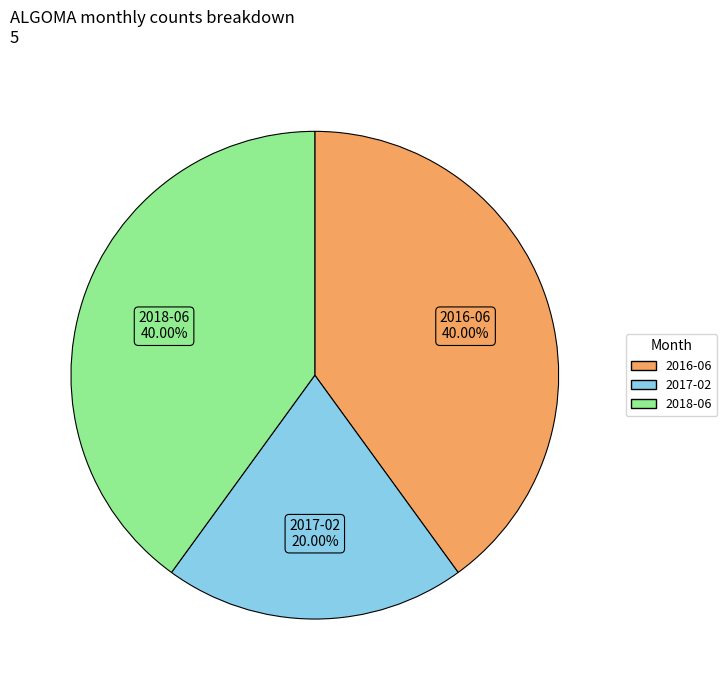

The 2018-06 slice represents 40% of the pie. True or false?

True